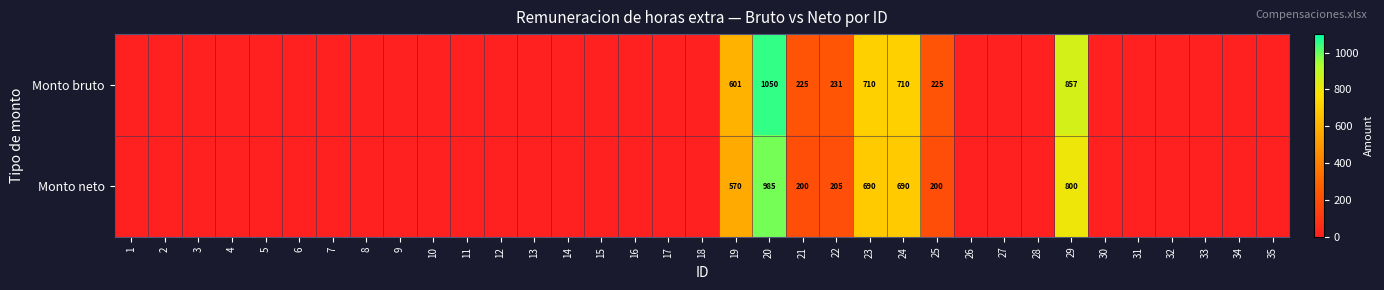

Rank the series at 19 from highest to lowest value.

Monto bruto, Monto neto